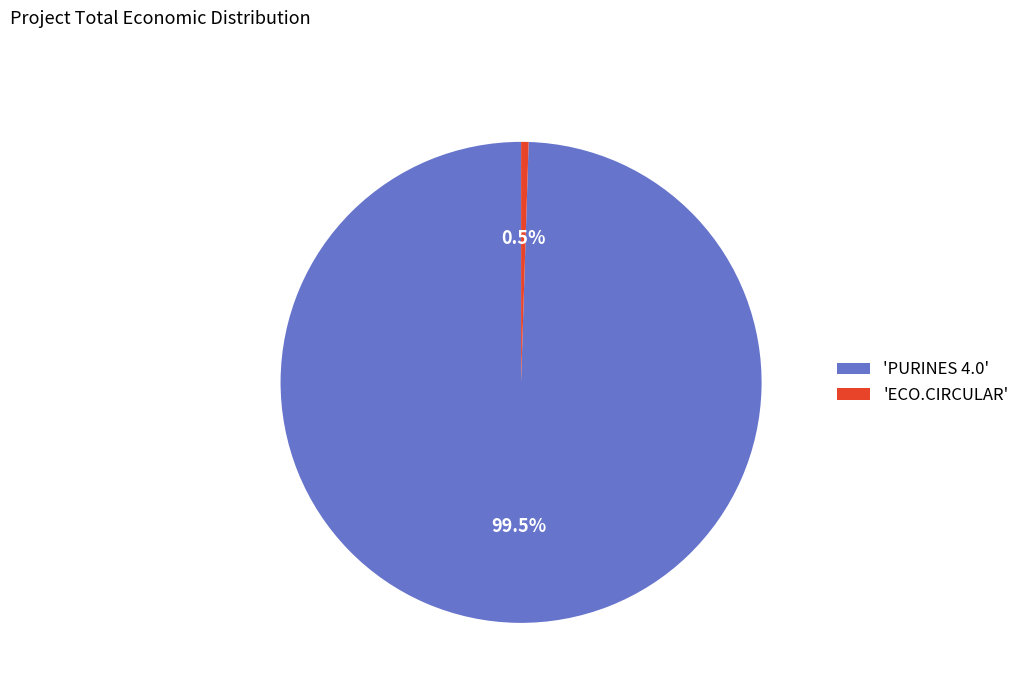

How much of the chart is everything except 'PURINES 4.0'?

0.5%